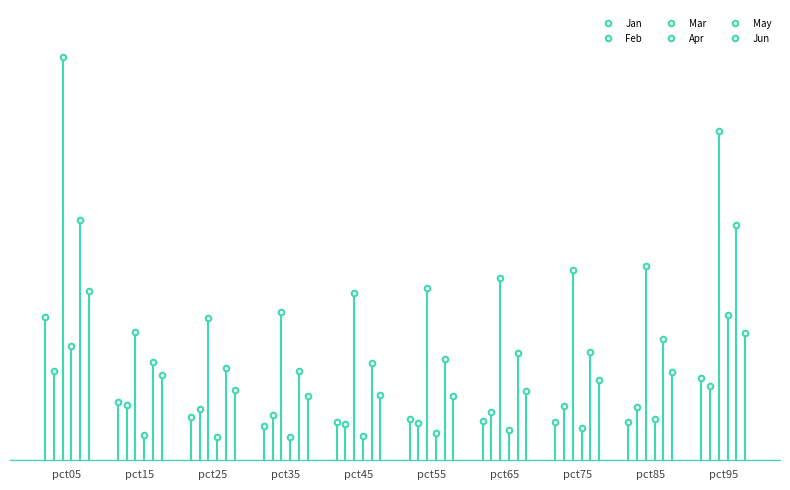

At which label does Feb reach its peak?

pct05